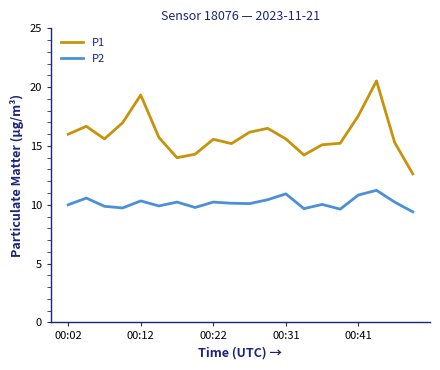

What is the difference between the maximum and minimum values in the P1 series?

7.9